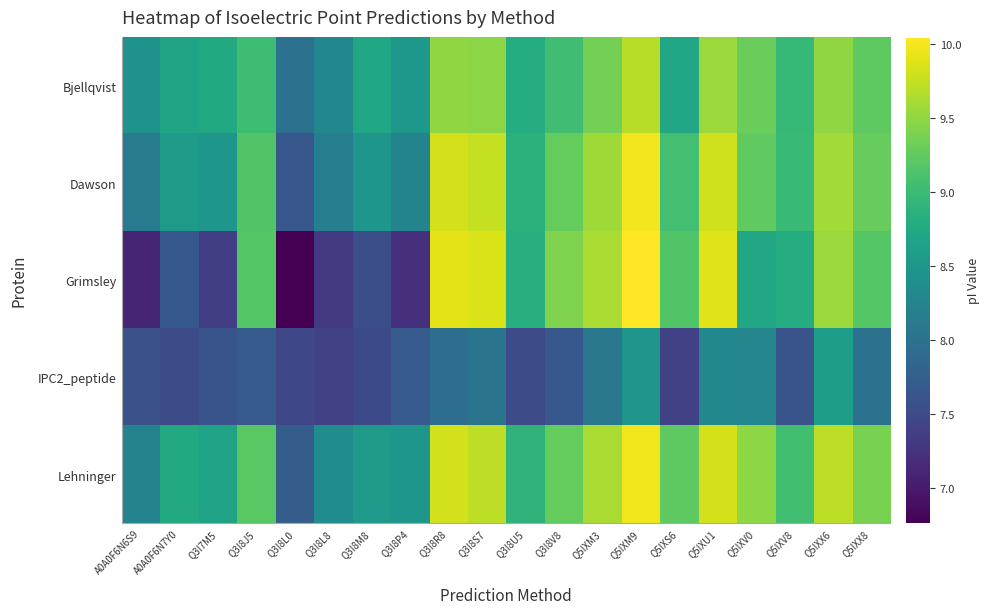

Rank the series by their maximum value, from highest to lowest.

Grimsley, Dawson, Lehninger, Bjellqvist, IPC2_peptide